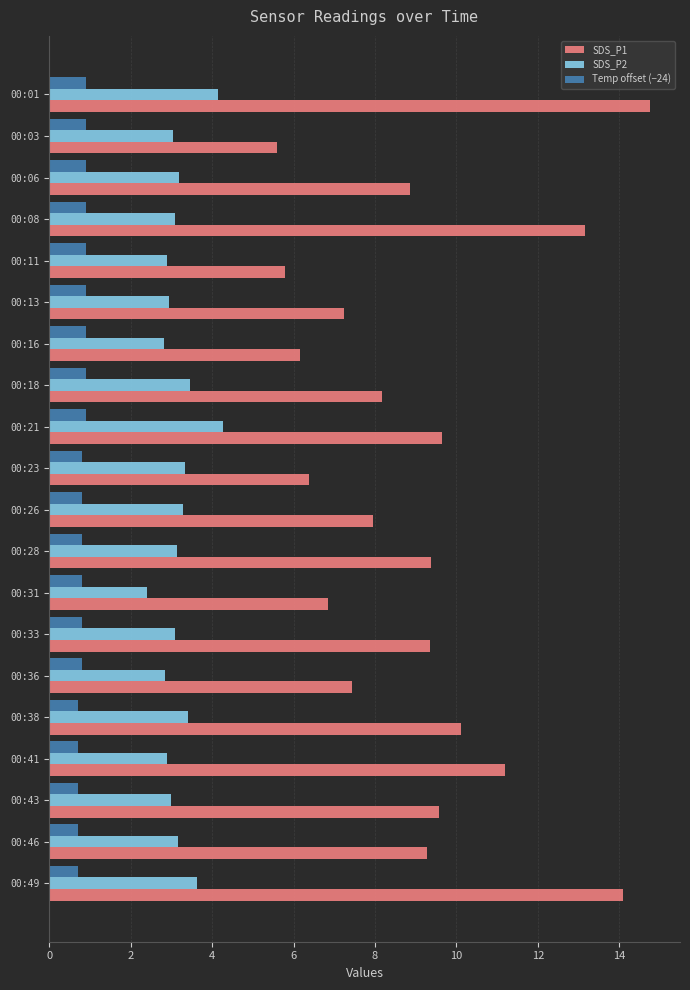

What is the difference between the highest and lowest values at 00:11?

4.9